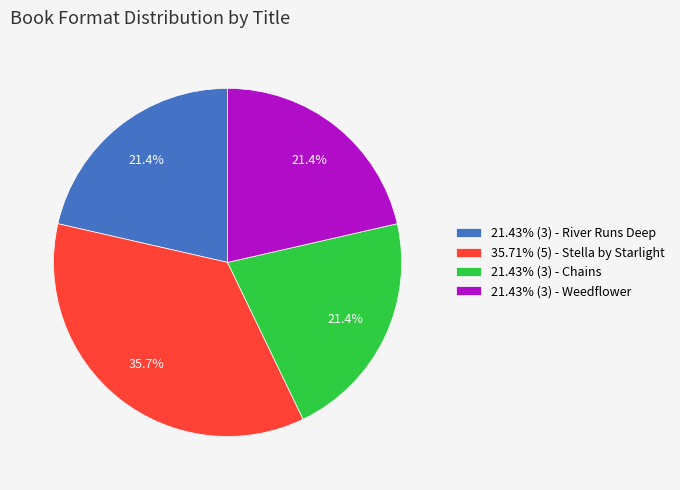

To the nearest percent, what is the average slice percentage?

25%